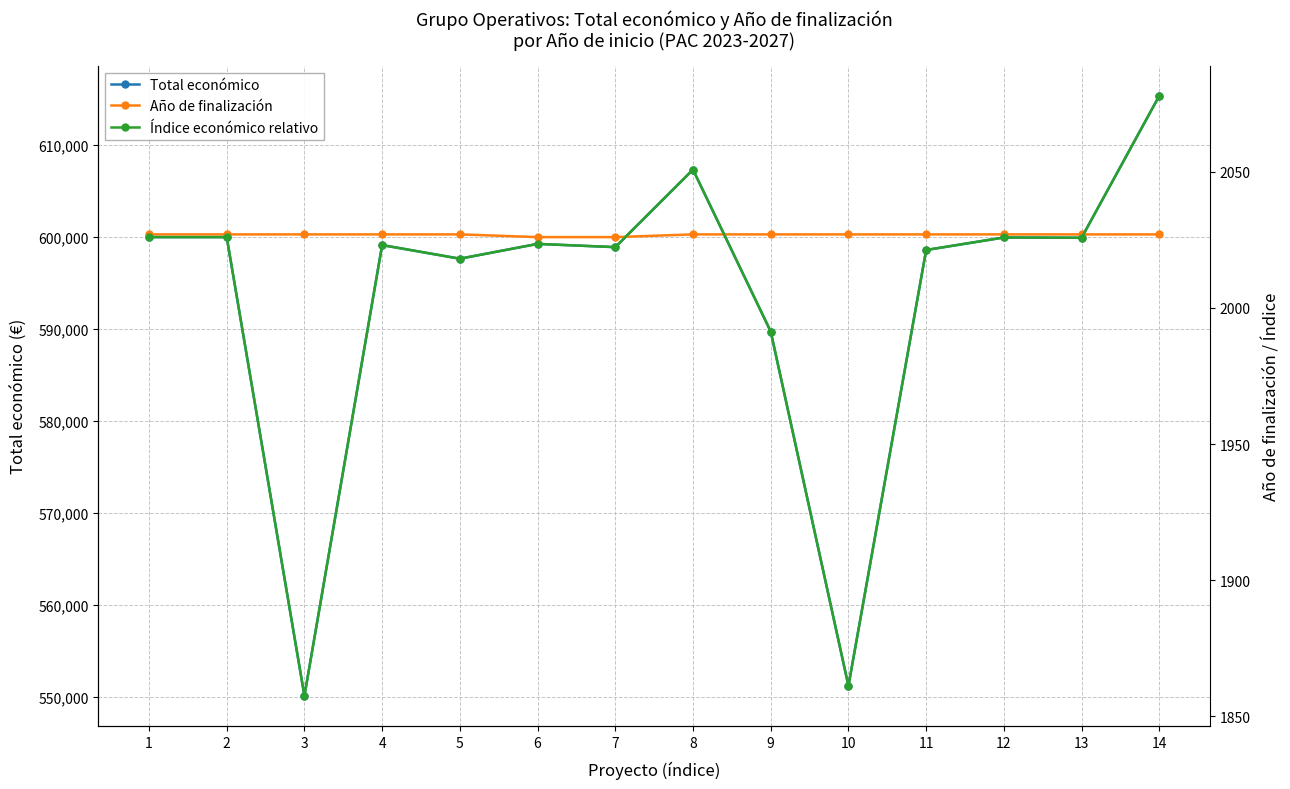

True or false: Año de finalización has more than 2 points higher than both neighbors.

False